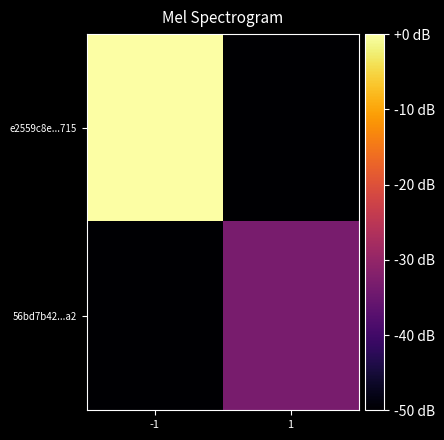

Reading left to right, list all the values displayed in this chart.

e2559c8e...715: -1=0.0	1=-50.0
56bd7b42...a2: -1=-50.0	1=-33.3